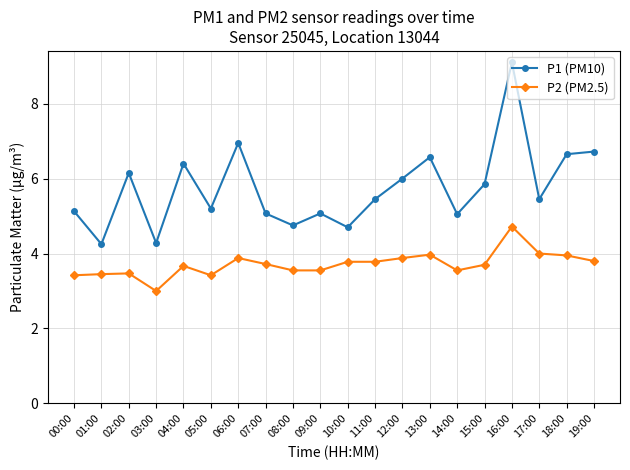

True or false: P1 (PM10) and P2 (PM2.5) intersect in this chart.

False